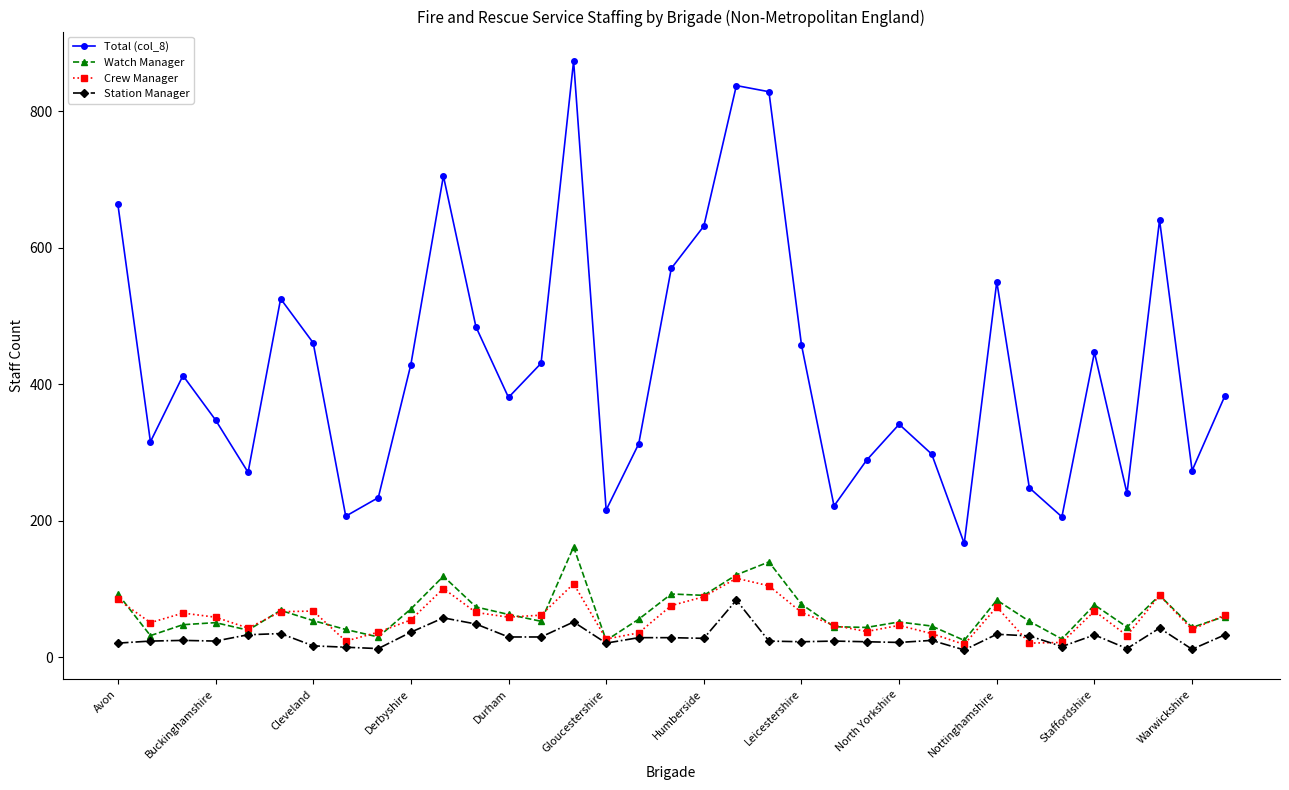

What is the sum of all Station Manager values?

1021.8